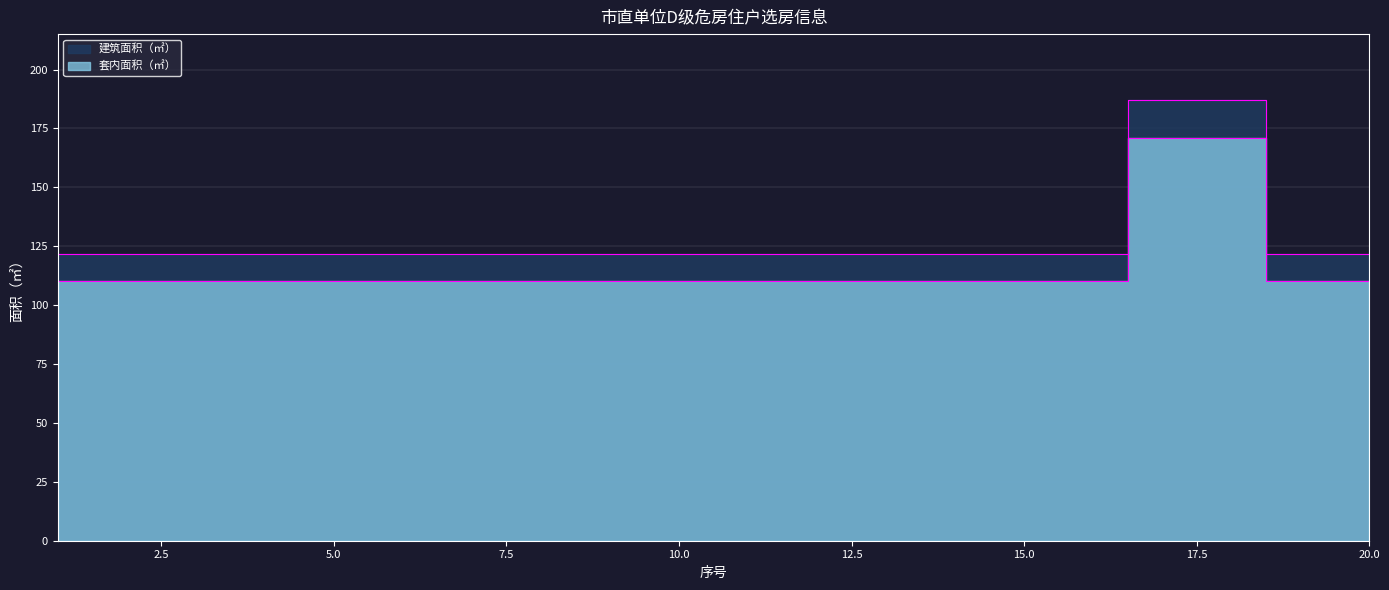

Rank the series by their maximum value, from highest to lowest.

建筑面积（㎡）, 套内面积（㎡）